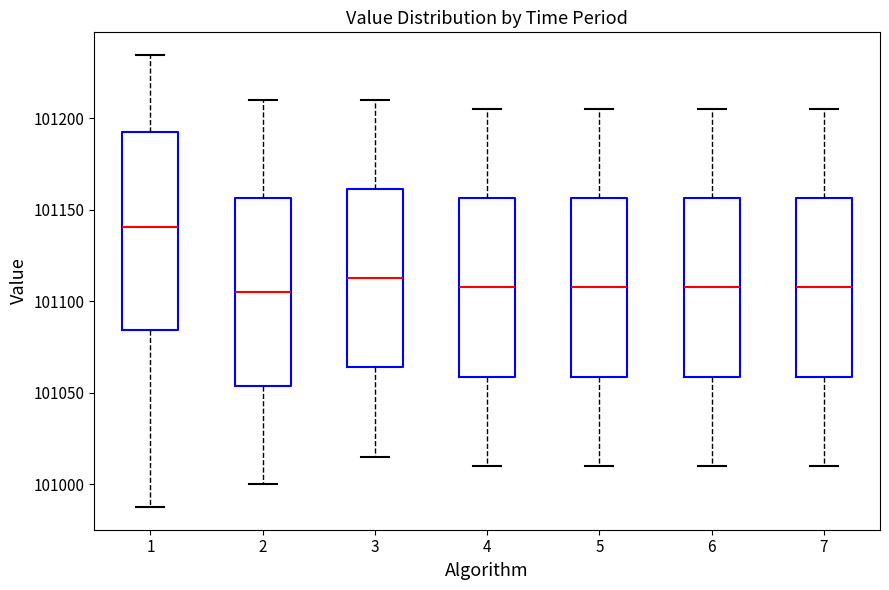

Where is the lower edge of the box at x = 3 on the y-axis? The values are not printed on the chart, so give them approximately, as read against the axis.

101065